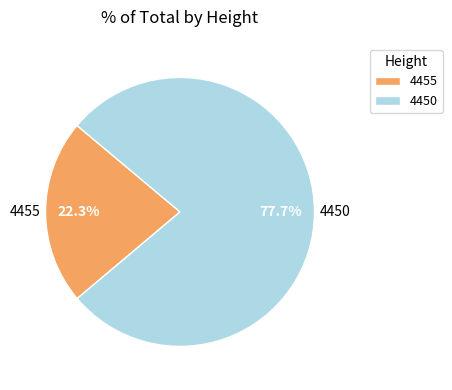

To the nearest percent, what is the combined percentage of 4450 and 4455?

100%